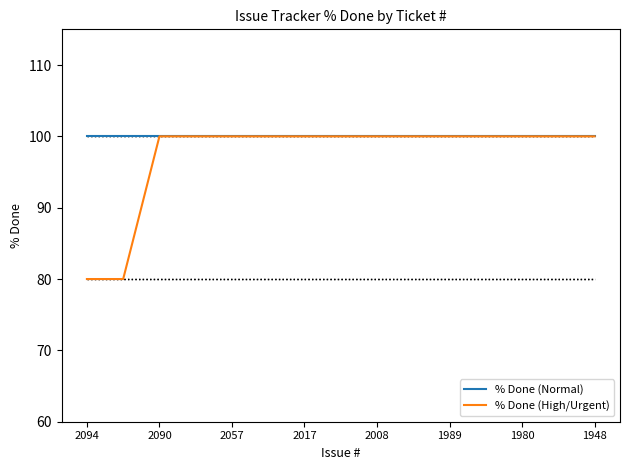

What are all the series names shown in the legend?

% Done (Normal), % Done (High/Urgent)